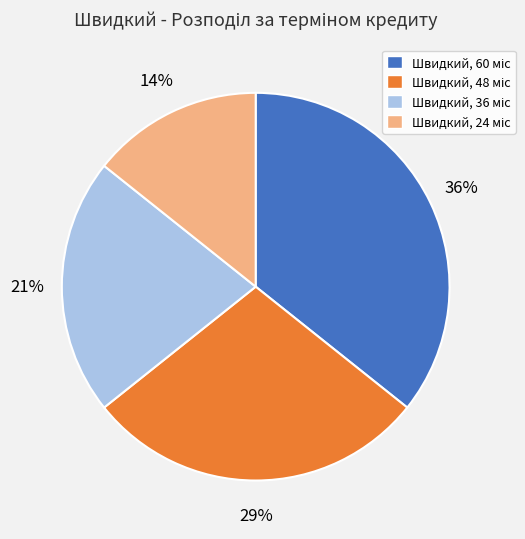

To the nearest percent, what is the average slice percentage?

25%